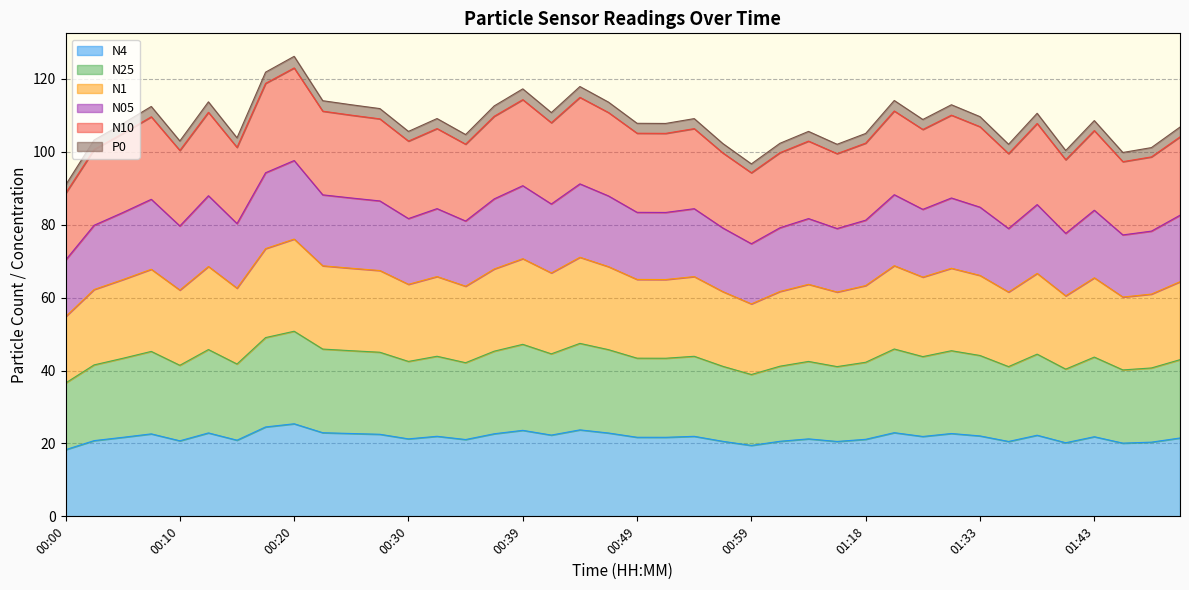

At which label does N25 first exceed 105?

00:08